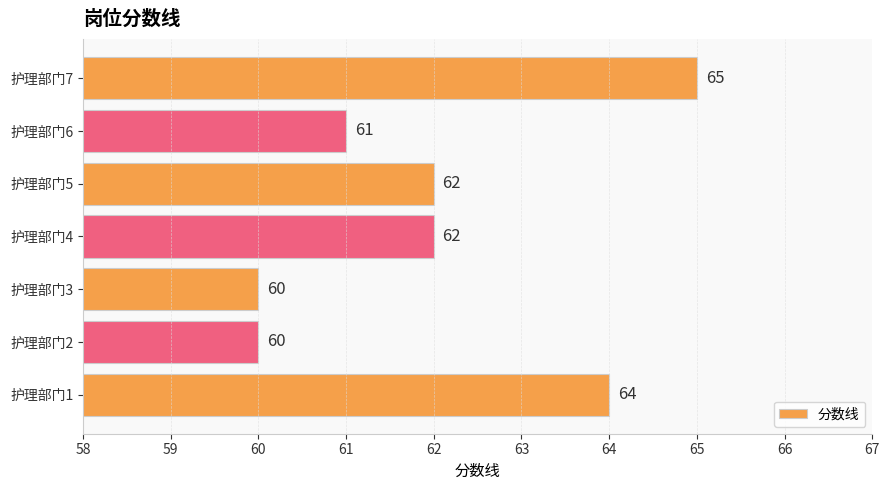

What is the minimum value shown in the chart?

60